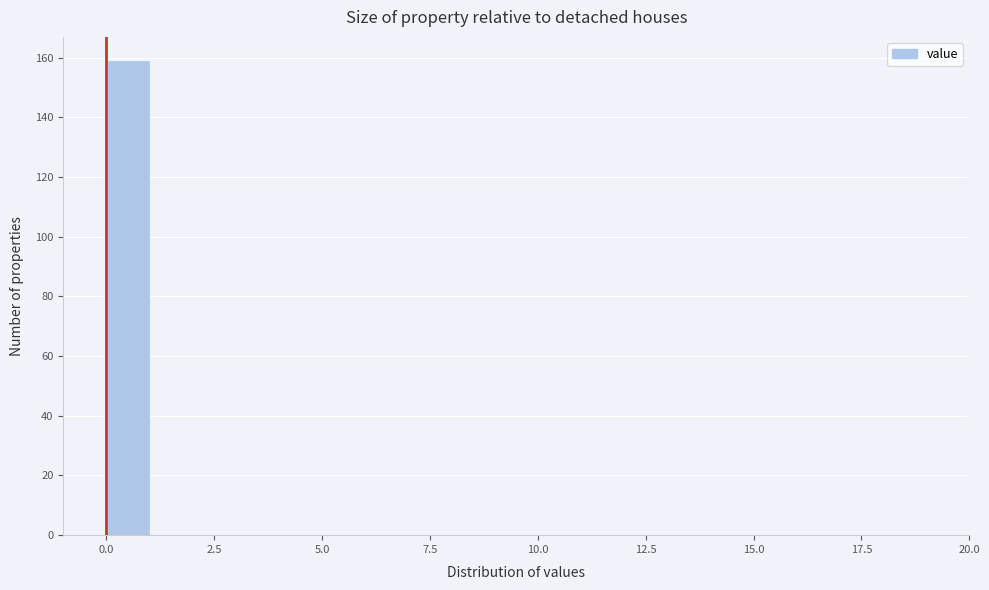

Around what value on the x-axis is the tallest bar? Give the approximate position of its centre, as read against the axis.

0.5